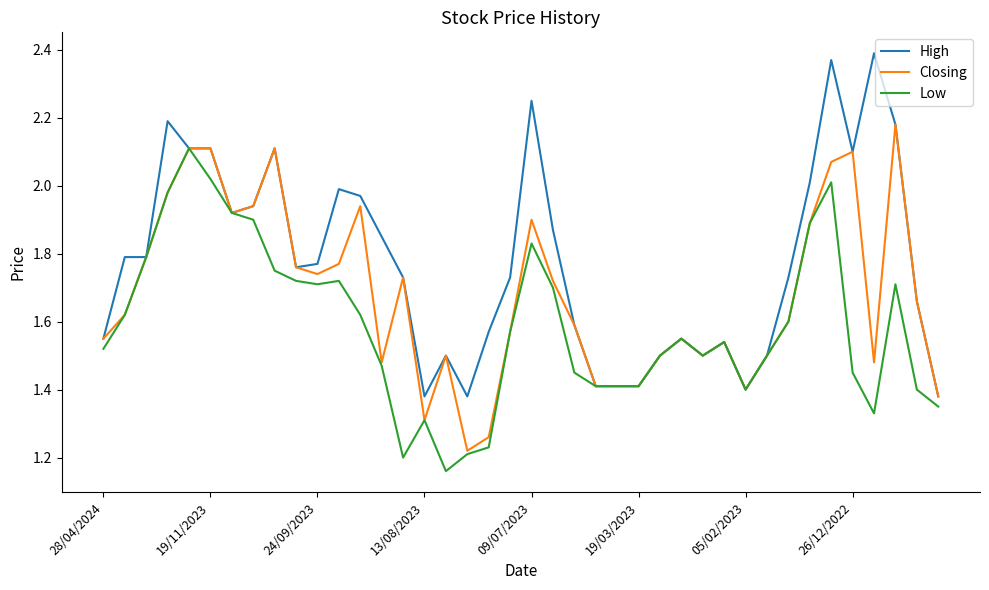

Rank the series by their maximum value, from lowest to highest.

Low, Closing, High